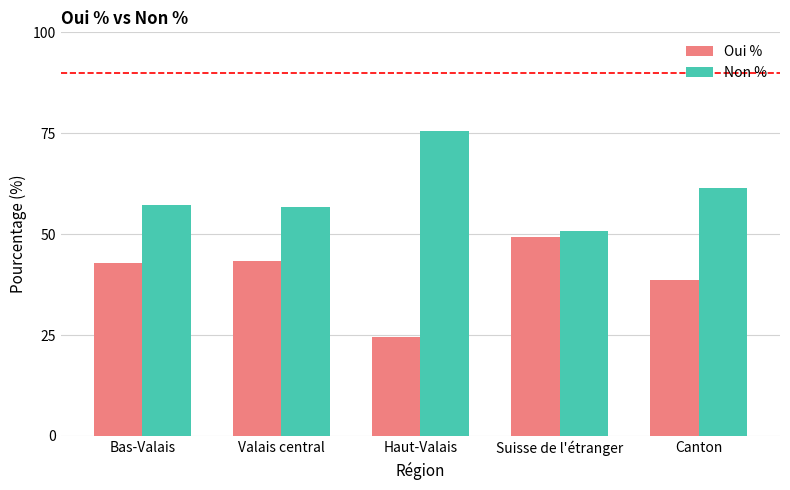

At which label does Oui % reach its peak?

Suisse de l'étranger